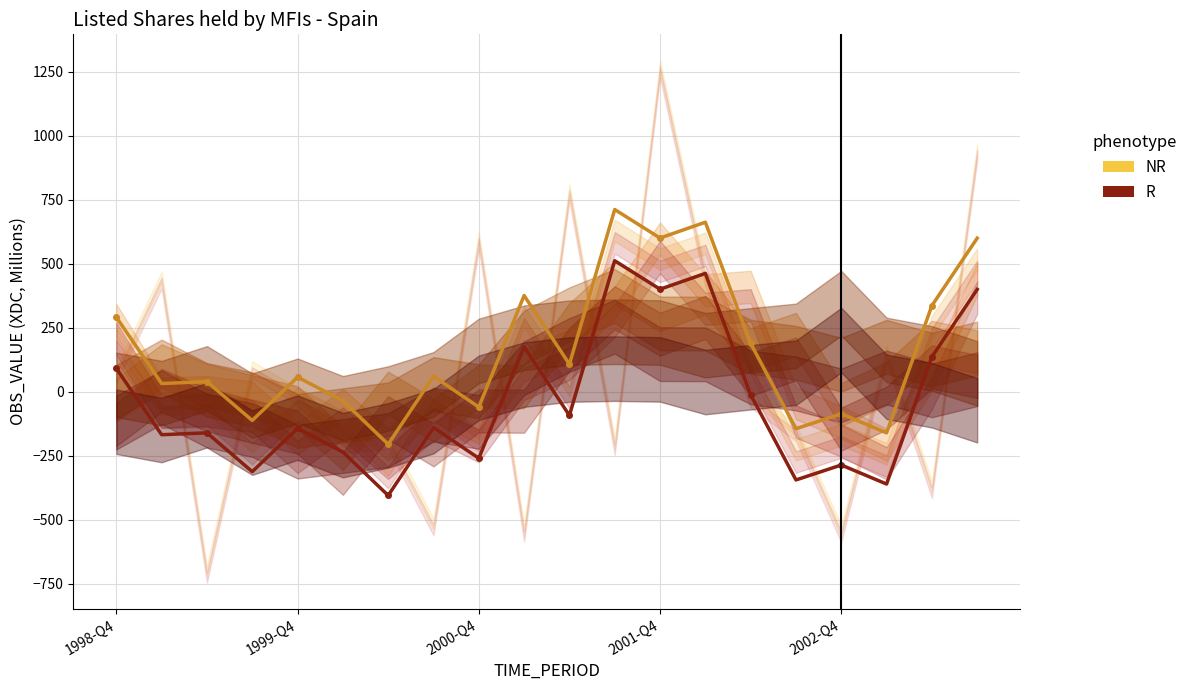

What position from the left is 6?

7